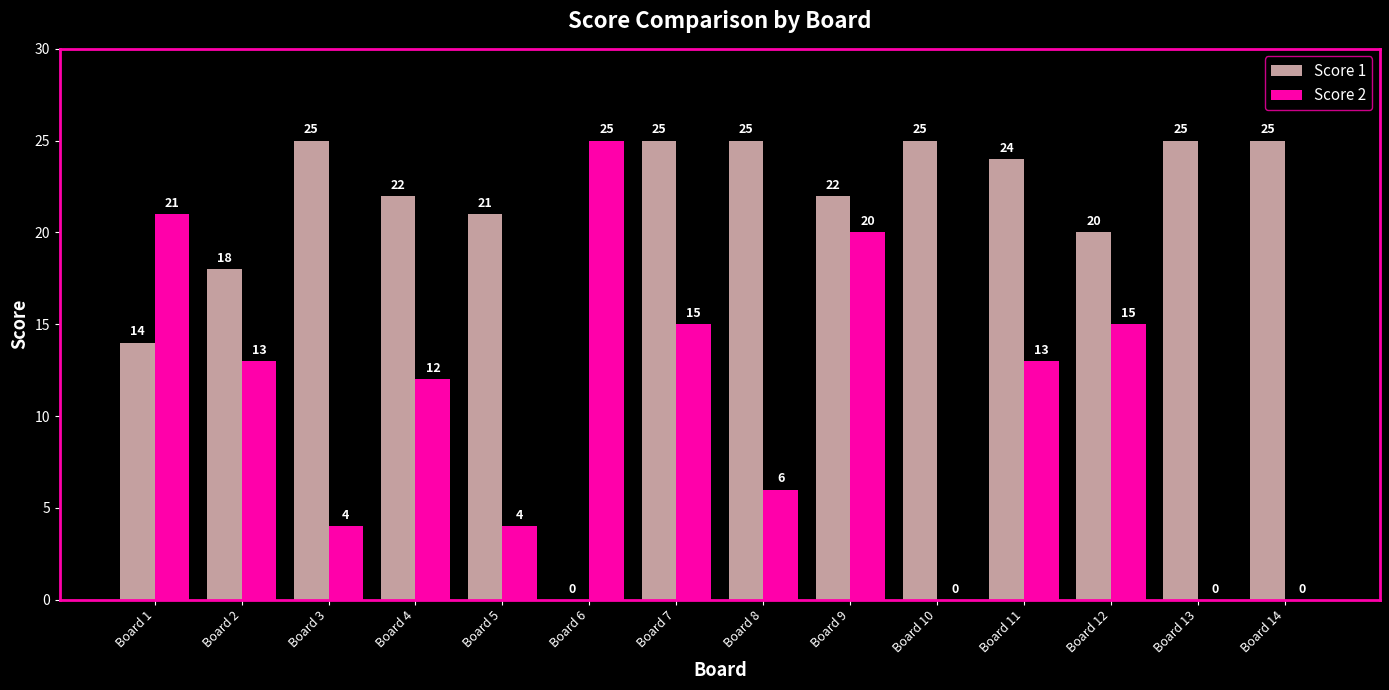

What is the total value across all series at Board 1?

35